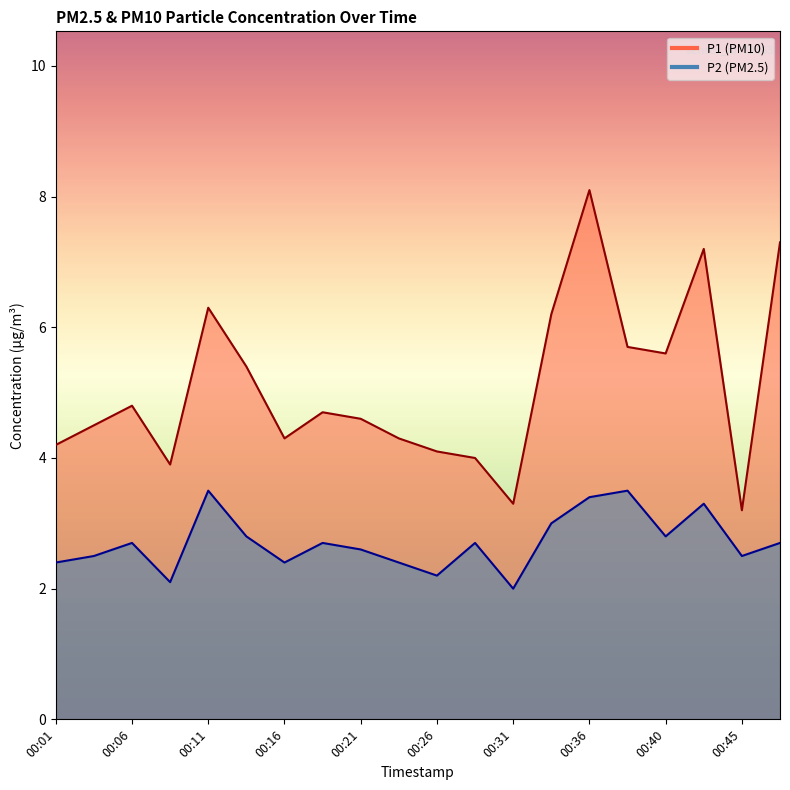

At which category does P2 reach its first local peak?

00:06